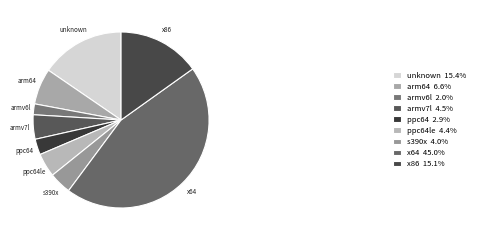

Does any single category account for the majority?

No